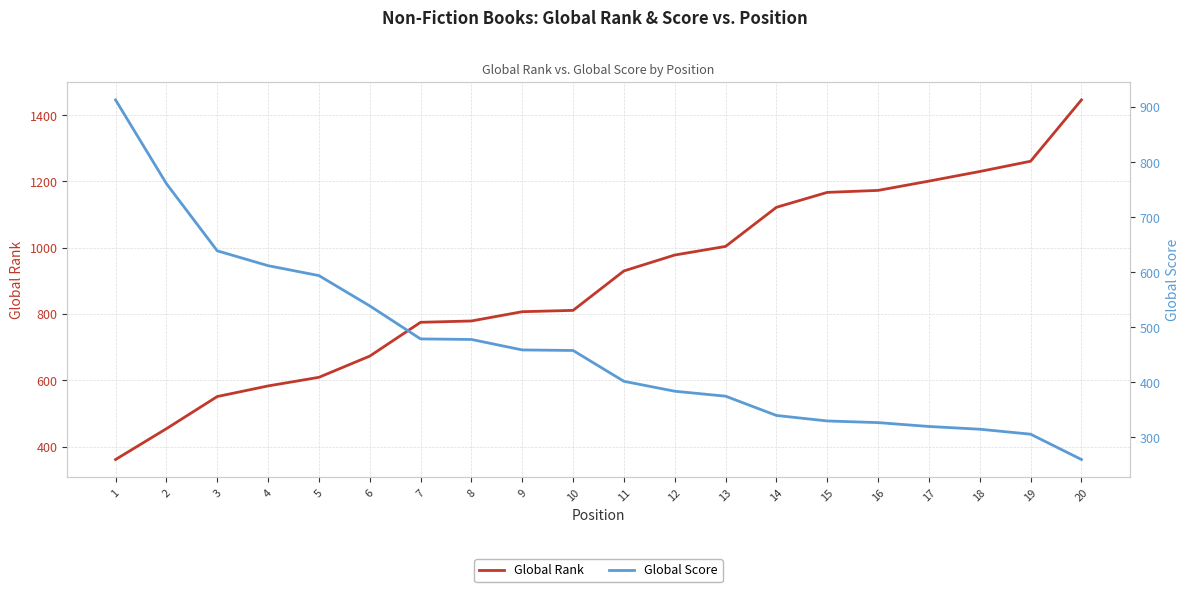

True or false: Global Rank and Global Score intersect in this chart.

True